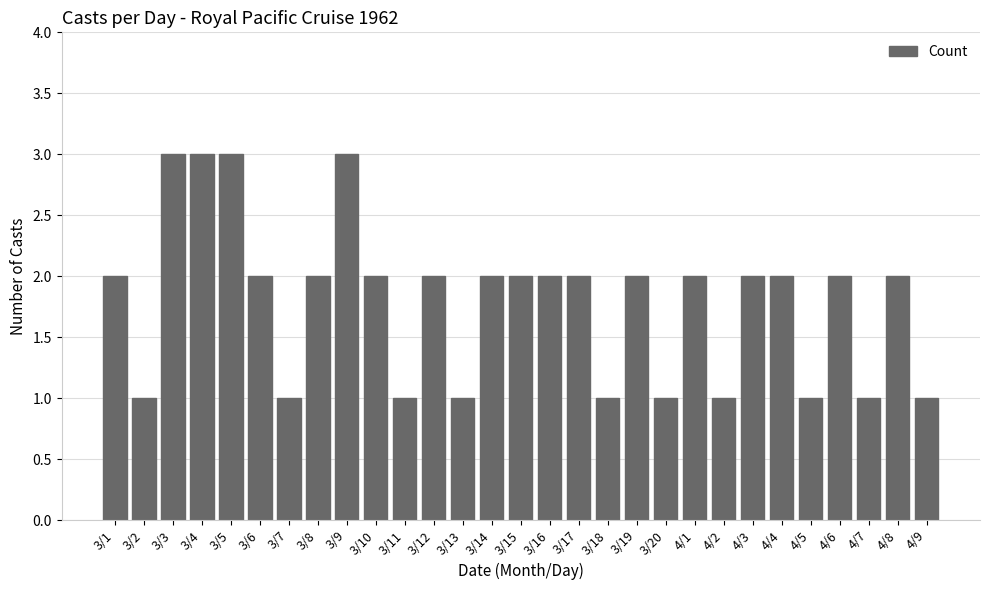

What is the maximum value shown in the chart?

3